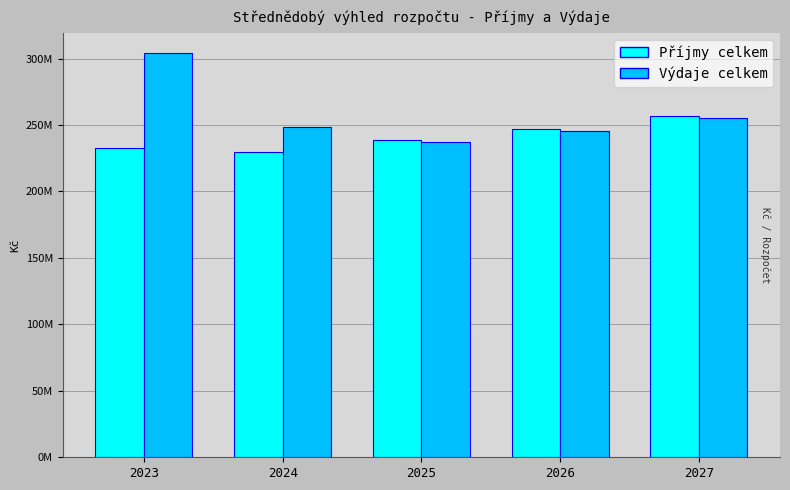

At how many categories does at least one series exceed 260247291?

1